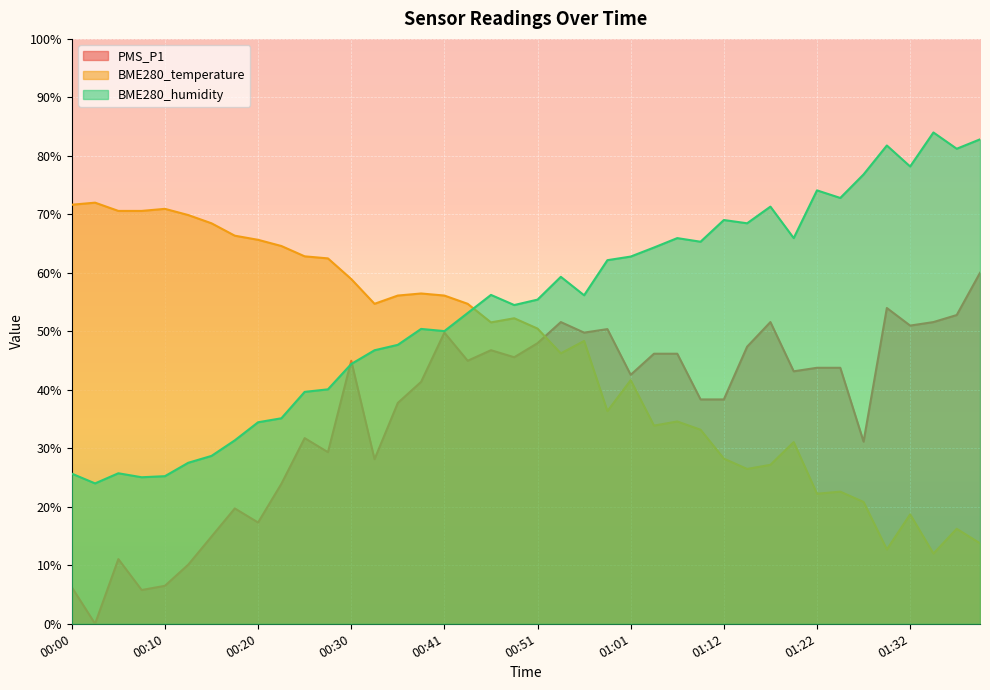

How many intersections are there between BME280_humidity and PMS_P1?

2